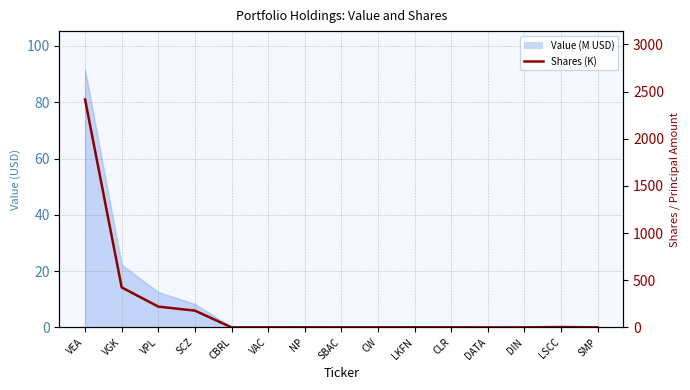

What position from the left is VAC?

6